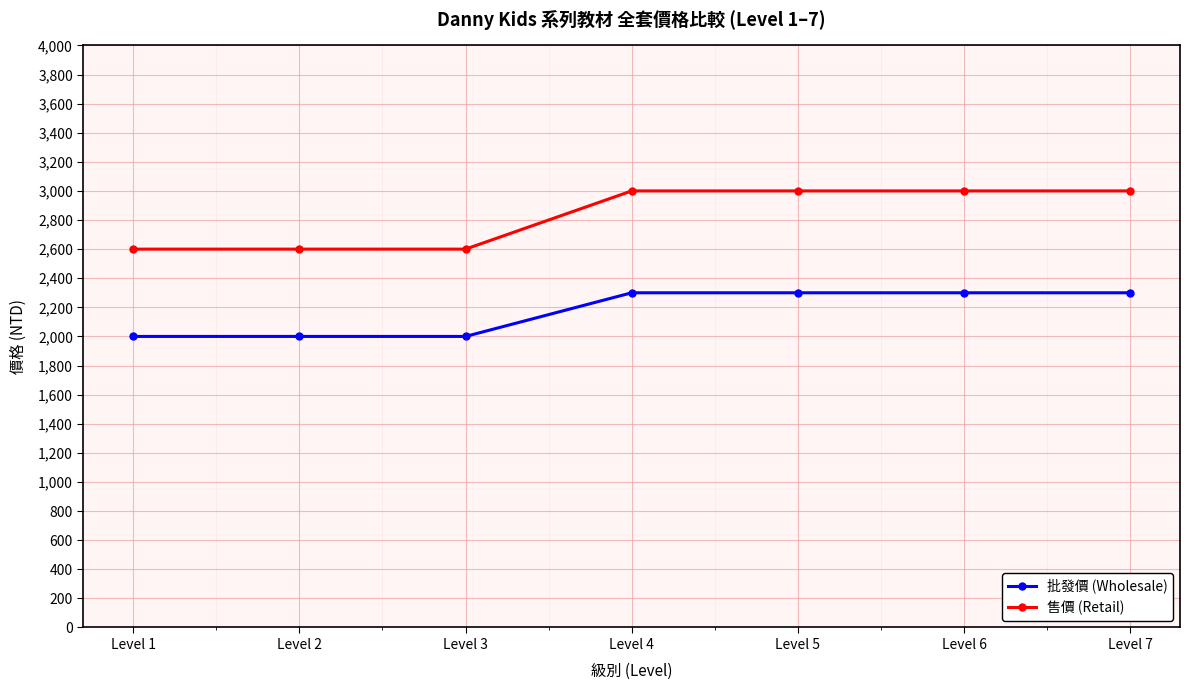

Is the value of 售價 (Retail) at Level 1 greater than the value of 批發價 (Wholesale) at Level 1?

Yes